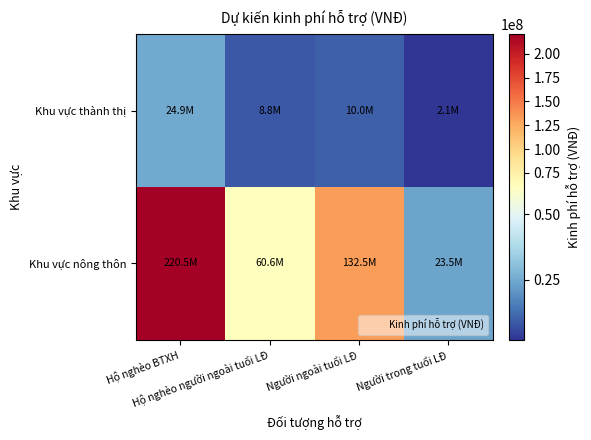

Which series has the largest total across all categories?

Khu vực nông thôn